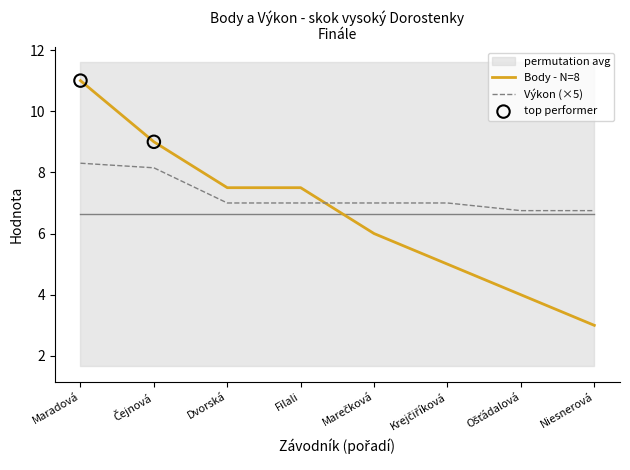

Which series has the largest total across all categories?

Výkon